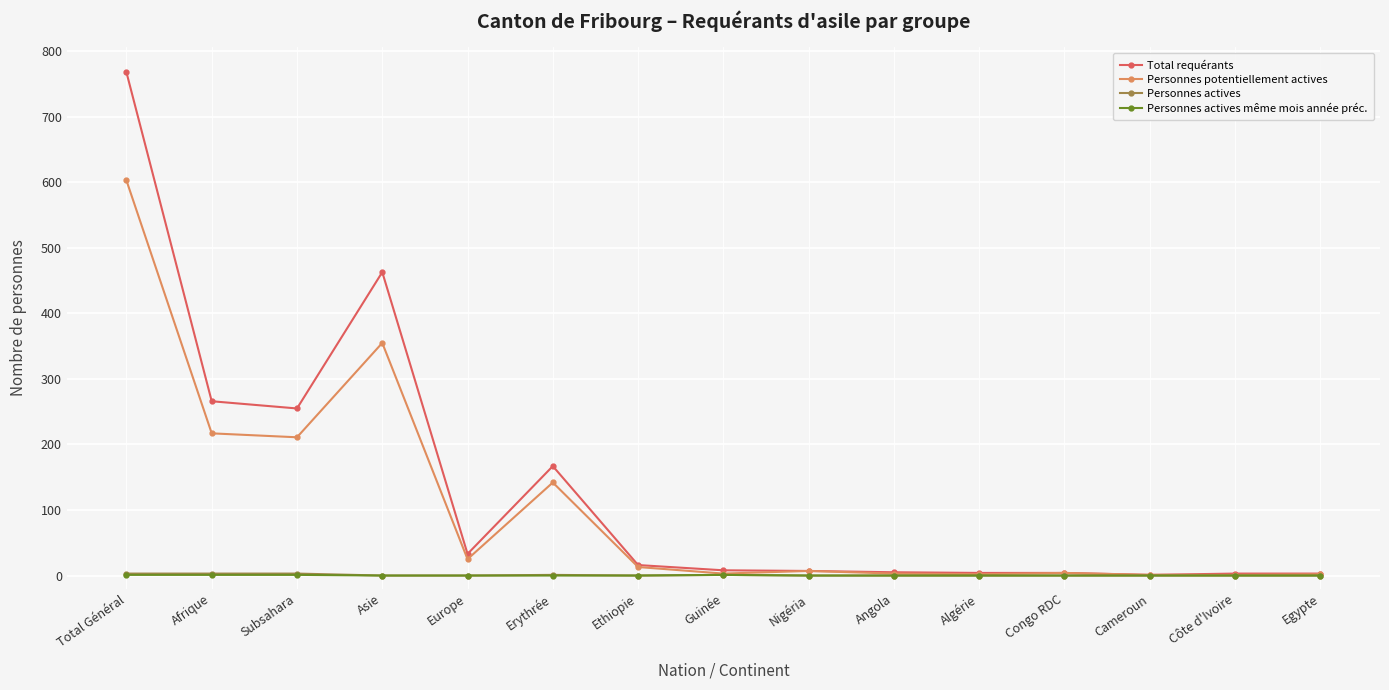

What is the label of the 15th point from the left?

Egypte